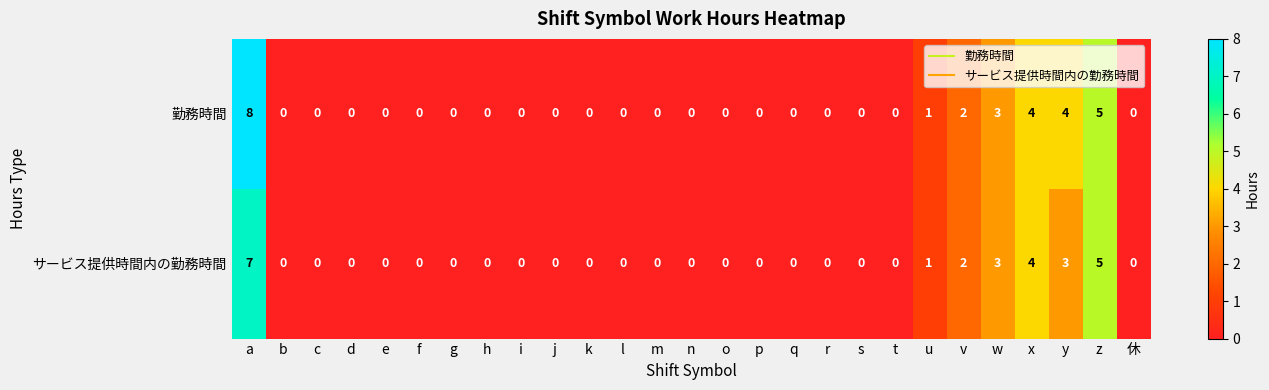

The 勤務時間 series shows 4 at y. True or false?

True